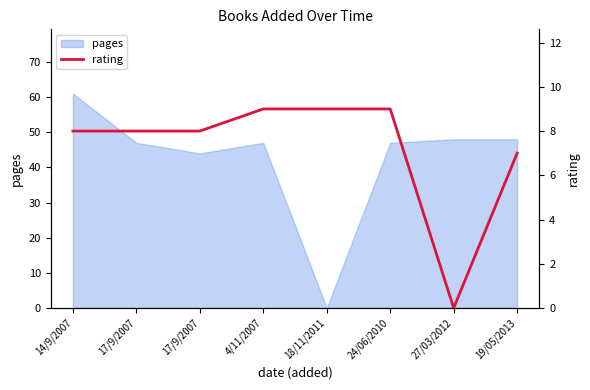

True or false: the data shows 16 at 18/11/2011.

False